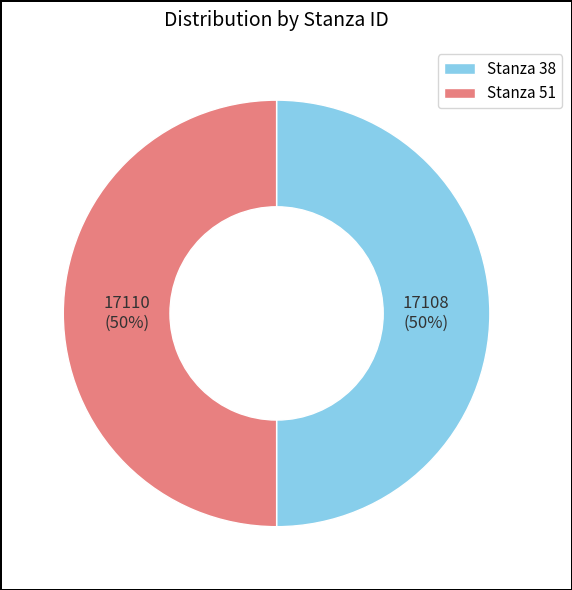

What is the ratio of the value at Stanza 51 to the value at Stanza 38?

1.0